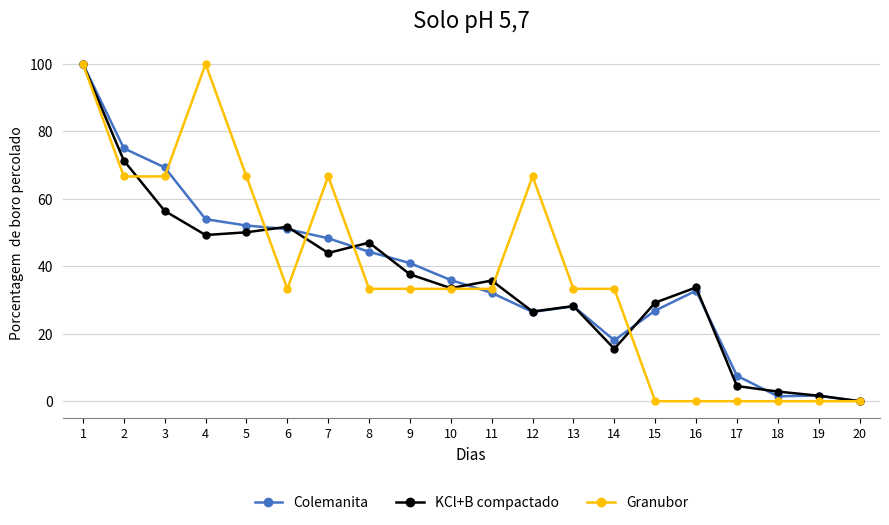

True or false: Granubor has more than 2 interior local peaks.

True